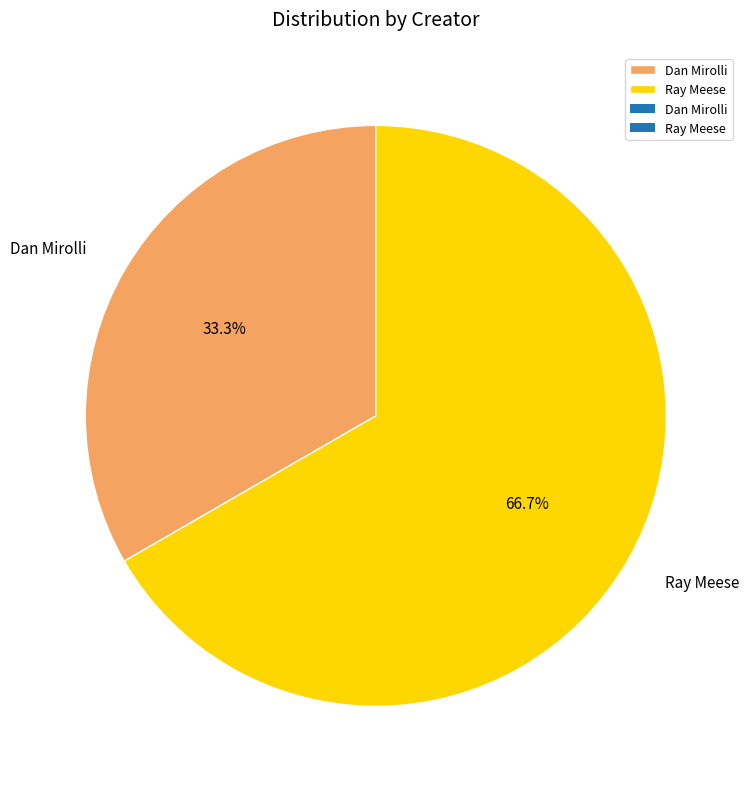

Rank the categories by value from lowest to highest.

Dan Mirolli, Ray Meese